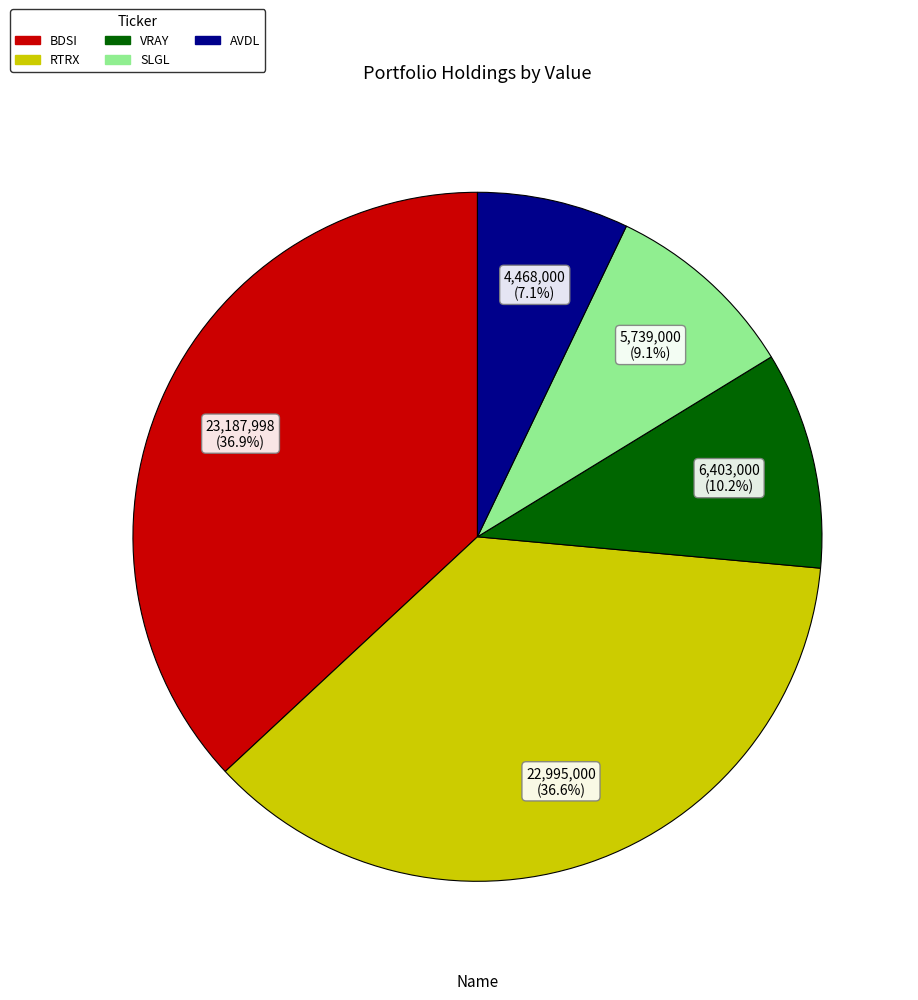

Is there any slice that represents more than half of the pie?

No